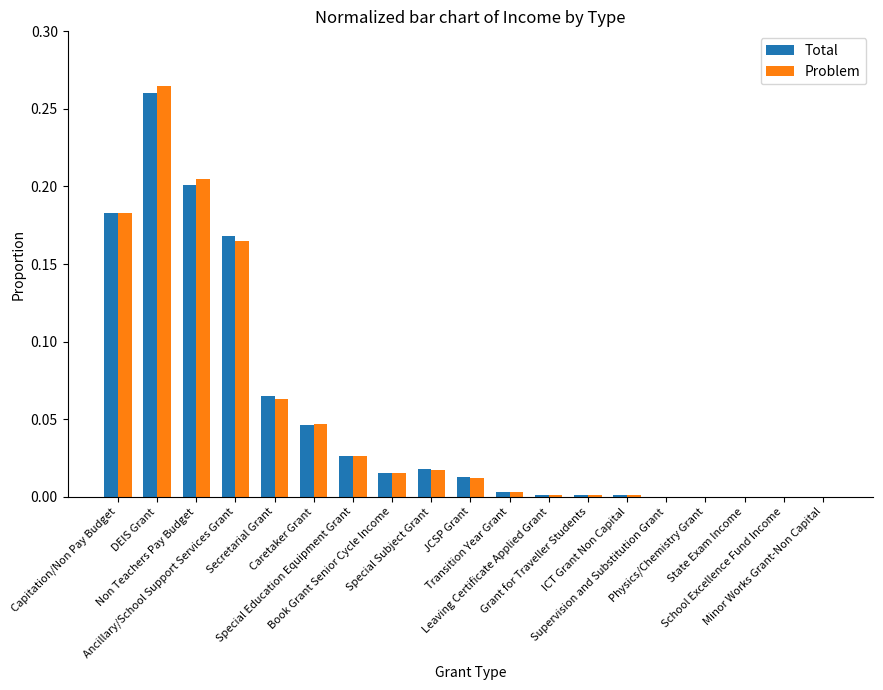

What is the sum of all Total values?

1.0